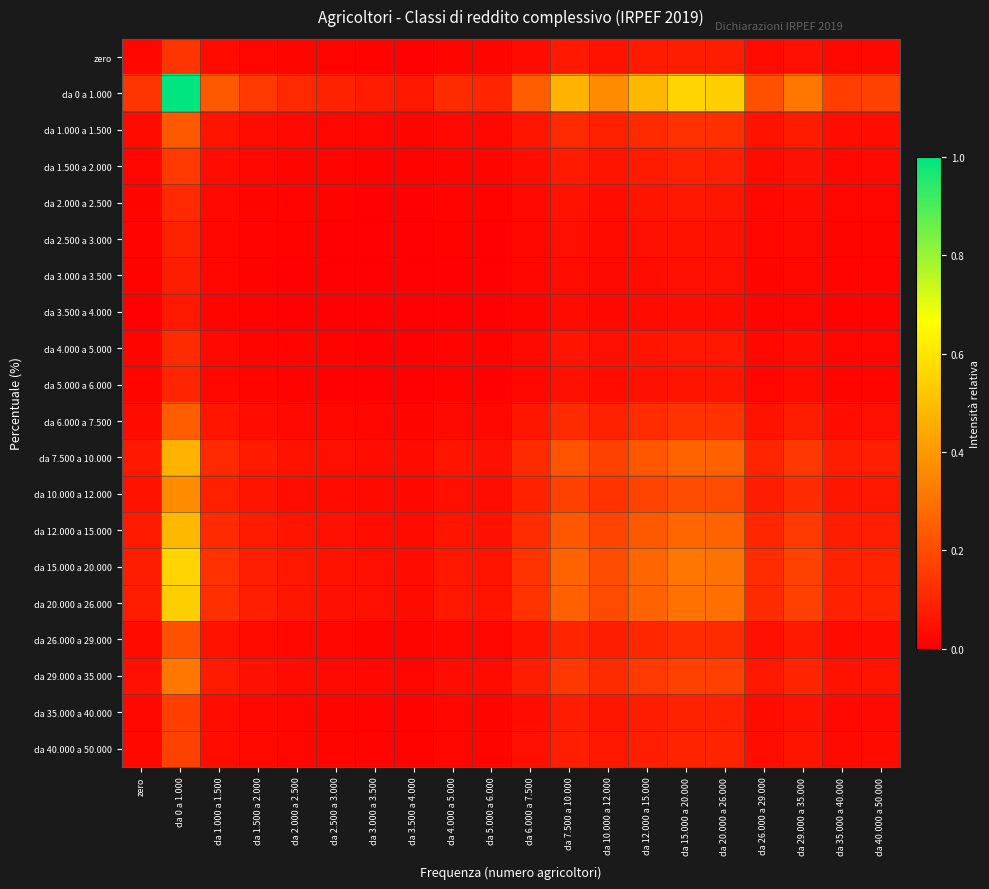

Reading left to right, what are all the values shown in this chart?

zero: zero=0.0	da 0 a 1.000=0.1	da 1.000 a 1.500=0.0	da 1.500 a 2.000=0.0	da 2.000 a 2.500=0.0	da 2.500 a 3.000=0.0	da 3.000 a 3.500=0.0	da 3.500 a 4.000=0.0	da 4.000 a 5.000=0.0	da 5.000 a 6.000=0.0	da 6.000 a 7.500=0.0	da 7.500 a 10.000=0.1	da 10.000 a 12.000=0.1	da 12.000 a 15.000=0.1	da 15.000 a 20.000=0.1	da 20.000 a 26.000=0.1	da 26.000 a 29.000=0.0	da 29.000 a 35.000=0.0	da 35.000 a 40.000=0.0	da 40.000 a 50.000=0.0
da 0 a 1.000: zero=0.1	da 0 a 1.000=1.0	da 1.000 a 1.500=0.2	da 1.500 a 2.000=0.2	da 2.000 a 2.500=0.1	da 2.500 a 3.000=0.1	da 3.000 a 3.500=0.1	da 3.500 a 4.000=0.1	da 4.000 a 5.000=0.1	da 5.000 a 6.000=0.1	da 6.000 a 7.500=0.2	da 7.500 a 10.000=0.5	da 10.000 a 12.000=0.4	da 12.000 a 15.000=0.5	da 15.000 a 20.000=0.6	da 20.000 a 26.000=0.5	da 26.000 a 29.000=0.2	da 29.000 a 35.000=0.3	da 35.000 a 40.000=0.2	da 40.000 a 50.000=0.2
da 1.000 a 1.500: zero=0.0	da 0 a 1.000=0.2	da 1.000 a 1.500=0.1	da 1.500 a 2.000=0.0	da 2.000 a 2.500=0.0	da 2.500 a 3.000=0.0	da 3.000 a 3.500=0.0	da 3.500 a 4.000=0.0	da 4.000 a 5.000=0.0	da 5.000 a 6.000=0.0	da 6.000 a 7.500=0.1	da 7.500 a 10.000=0.1	da 10.000 a 12.000=0.1	da 12.000 a 15.000=0.1	da 15.000 a 20.000=0.1	da 20.000 a 26.000=0.1	da 26.000 a 29.000=0.0	da 29.000 a 35.000=0.1	da 35.000 a 40.000=0.0	da 40.000 a 50.000=0.0
da 1.500 a 2.000: zero=0.0	da 0 a 1.000=0.2	da 1.000 a 1.500=0.0	da 1.500 a 2.000=0.0	da 2.000 a 2.500=0.0	da 2.500 a 3.000=0.0	da 3.000 a 3.500=0.0	da 3.500 a 4.000=0.0	da 4.000 a 5.000=0.0	da 5.000 a 6.000=0.0	da 6.000 a 7.500=0.0	da 7.500 a 10.000=0.1	da 10.000 a 12.000=0.1	da 12.000 a 15.000=0.1	da 15.000 a 20.000=0.1	da 20.000 a 26.000=0.1	da 26.000 a 29.000=0.0	da 29.000 a 35.000=0.0	da 35.000 a 40.000=0.0	da 40.000 a 50.000=0.0
da 2.000 a 2.500: zero=0.0	da 0 a 1.000=0.1	da 1.000 a 1.500=0.0	da 1.500 a 2.000=0.0	da 2.000 a 2.500=0.0	da 2.500 a 3.000=0.0	da 3.000 a 3.500=0.0	da 3.500 a 4.000=0.0	da 4.000 a 5.000=0.0	da 5.000 a 6.000=0.0	da 6.000 a 7.500=0.0	da 7.500 a 10.000=0.1	da 10.000 a 12.000=0.0	da 12.000 a 15.000=0.1	da 15.000 a 20.000=0.1	da 20.000 a 26.000=0.1	da 26.000 a 29.000=0.0	da 29.000 a 35.000=0.0	da 35.000 a 40.000=0.0	da 40.000 a 50.000=0.0
da 2.500 a 3.000: zero=0.0	da 0 a 1.000=0.1	da 1.000 a 1.500=0.0	da 1.500 a 2.000=0.0	da 2.000 a 2.500=0.0	da 2.500 a 3.000=0.0	da 3.000 a 3.500=0.0	da 3.500 a 4.000=0.0	da 4.000 a 5.000=0.0	da 5.000 a 6.000=0.0	da 6.000 a 7.500=0.0	da 7.500 a 10.000=0.0	da 10.000 a 12.000=0.0	da 12.000 a 15.000=0.0	da 15.000 a 20.000=0.1	da 20.000 a 26.000=0.0	da 26.000 a 29.000=0.0	da 29.000 a 35.000=0.0	da 35.000 a 40.000=0.0	da 40.000 a 50.000=0.0
da 3.000 a 3.500: zero=0.0	da 0 a 1.000=0.1	da 1.000 a 1.500=0.0	da 1.500 a 2.000=0.0	da 2.000 a 2.500=0.0	da 2.500 a 3.000=0.0	da 3.000 a 3.500=0.0	da 3.500 a 4.000=0.0	da 4.000 a 5.000=0.0	da 5.000 a 6.000=0.0	da 6.000 a 7.500=0.0	da 7.500 a 10.000=0.0	da 10.000 a 12.000=0.0	da 12.000 a 15.000=0.0	da 15.000 a 20.000=0.0	da 20.000 a 26.000=0.0	da 26.000 a 29.000=0.0	da 29.000 a 35.000=0.0	da 35.000 a 40.000=0.0	da 40.000 a 50.000=0.0
da 3.500 a 4.000: zero=0.0	da 0 a 1.000=0.1	da 1.000 a 1.500=0.0	da 1.500 a 2.000=0.0	da 2.000 a 2.500=0.0	da 2.500 a 3.000=0.0	da 3.000 a 3.500=0.0	da 3.500 a 4.000=0.0	da 4.000 a 5.000=0.0	da 5.000 a 6.000=0.0	da 6.000 a 7.500=0.0	da 7.500 a 10.000=0.0	da 10.000 a 12.000=0.0	da 12.000 a 15.000=0.0	da 15.000 a 20.000=0.0	da 20.000 a 26.000=0.0	da 26.000 a 29.000=0.0	da 29.000 a 35.000=0.0	da 35.000 a 40.000=0.0	da 40.000 a 50.000=0.0
da 4.000 a 5.000: zero=0.0	da 0 a 1.000=0.1	da 1.000 a 1.500=0.0	da 1.500 a 2.000=0.0	da 2.000 a 2.500=0.0	da 2.500 a 3.000=0.0	da 3.000 a 3.500=0.0	da 3.500 a 4.000=0.0	da 4.000 a 5.000=0.0	da 5.000 a 6.000=0.0	da 6.000 a 7.500=0.0	da 7.500 a 10.000=0.1	da 10.000 a 12.000=0.0	da 12.000 a 15.000=0.1	da 15.000 a 20.000=0.1	da 20.000 a 26.000=0.1	da 26.000 a 29.000=0.0	da 29.000 a 35.000=0.0	da 35.000 a 40.000=0.0	da 40.000 a 50.000=0.0
da 5.000 a 6.000: zero=0.0	da 0 a 1.000=0.1	da 1.000 a 1.500=0.0	da 1.500 a 2.000=0.0	da 2.000 a 2.500=0.0	da 2.500 a 3.000=0.0	da 3.000 a 3.500=0.0	da 3.500 a 4.000=0.0	da 4.000 a 5.000=0.0	da 5.000 a 6.000=0.0	da 6.000 a 7.500=0.0	da 7.500 a 10.000=0.0	da 10.000 a 12.000=0.0	da 12.000 a 15.000=0.0	da 15.000 a 20.000=0.1	da 20.000 a 26.000=0.1	da 26.000 a 29.000=0.0	da 29.000 a 35.000=0.0	da 35.000 a 40.000=0.0	da 40.000 a 50.000=0.0
da 6.000 a 7.500: zero=0.0	da 0 a 1.000=0.2	da 1.000 a 1.500=0.1	da 1.500 a 2.000=0.0	da 2.000 a 2.500=0.0	da 2.500 a 3.000=0.0	da 3.000 a 3.500=0.0	da 3.500 a 4.000=0.0	da 4.000 a 5.000=0.0	da 5.000 a 6.000=0.0	da 6.000 a 7.500=0.1	da 7.500 a 10.000=0.1	da 10.000 a 12.000=0.1	da 12.000 a 15.000=0.1	da 15.000 a 20.000=0.1	da 20.000 a 26.000=0.1	da 26.000 a 29.000=0.1	da 29.000 a 35.000=0.1	da 35.000 a 40.000=0.0	da 40.000 a 50.000=0.0
da 7.500 a 10.000: zero=0.1	da 0 a 1.000=0.5	da 1.000 a 1.500=0.1	da 1.500 a 2.000=0.1	da 2.000 a 2.500=0.1	da 2.500 a 3.000=0.0	da 3.000 a 3.500=0.0	da 3.500 a 4.000=0.0	da 4.000 a 5.000=0.1	da 5.000 a 6.000=0.0	da 6.000 a 7.500=0.1	da 7.500 a 10.000=0.2	da 10.000 a 12.000=0.2	da 12.000 a 15.000=0.2	da 15.000 a 20.000=0.3	da 20.000 a 26.000=0.3	da 26.000 a 29.000=0.1	da 29.000 a 35.000=0.1	da 35.000 a 40.000=0.1	da 40.000 a 50.000=0.1
da 10.000 a 12.000: zero=0.1	da 0 a 1.000=0.4	da 1.000 a 1.500=0.1	da 1.500 a 2.000=0.1	da 2.000 a 2.500=0.0	da 2.500 a 3.000=0.0	da 3.000 a 3.500=0.0	da 3.500 a 4.000=0.0	da 4.000 a 5.000=0.0	da 5.000 a 6.000=0.0	da 6.000 a 7.500=0.1	da 7.500 a 10.000=0.2	da 10.000 a 12.000=0.1	da 12.000 a 15.000=0.2	da 15.000 a 20.000=0.2	da 20.000 a 26.000=0.2	da 26.000 a 29.000=0.1	da 29.000 a 35.000=0.1	da 35.000 a 40.000=0.1	da 40.000 a 50.000=0.1
da 12.000 a 15.000: zero=0.1	da 0 a 1.000=0.5	da 1.000 a 1.500=0.1	da 1.500 a 2.000=0.1	da 2.000 a 2.500=0.1	da 2.500 a 3.000=0.0	da 3.000 a 3.500=0.0	da 3.500 a 4.000=0.0	da 4.000 a 5.000=0.1	da 5.000 a 6.000=0.0	da 6.000 a 7.500=0.1	da 7.500 a 10.000=0.2	da 10.000 a 12.000=0.2	da 12.000 a 15.000=0.2	da 15.000 a 20.000=0.3	da 20.000 a 26.000=0.3	da 26.000 a 29.000=0.1	da 29.000 a 35.000=0.2	da 35.000 a 40.000=0.1	da 40.000 a 50.000=0.1
da 15.000 a 20.000: zero=0.1	da 0 a 1.000=0.6	da 1.000 a 1.500=0.1	da 1.500 a 2.000=0.1	da 2.000 a 2.500=0.1	da 2.500 a 3.000=0.1	da 3.000 a 3.500=0.0	da 3.500 a 4.000=0.0	da 4.000 a 5.000=0.1	da 5.000 a 6.000=0.1	da 6.000 a 7.500=0.1	da 7.500 a 10.000=0.3	da 10.000 a 12.000=0.2	da 12.000 a 15.000=0.3	da 15.000 a 20.000=0.3	da 20.000 a 26.000=0.3	da 26.000 a 29.000=0.1	da 29.000 a 35.000=0.2	da 35.000 a 40.000=0.1	da 40.000 a 50.000=0.1
da 20.000 a 26.000: zero=0.1	da 0 a 1.000=0.5	da 1.000 a 1.500=0.1	da 1.500 a 2.000=0.1	da 2.000 a 2.500=0.1	da 2.500 a 3.000=0.0	da 3.000 a 3.500=0.0	da 3.500 a 4.000=0.0	da 4.000 a 5.000=0.1	da 5.000 a 6.000=0.1	da 6.000 a 7.500=0.1	da 7.500 a 10.000=0.3	da 10.000 a 12.000=0.2	da 12.000 a 15.000=0.3	da 15.000 a 20.000=0.3	da 20.000 a 26.000=0.3	da 26.000 a 29.000=0.1	da 29.000 a 35.000=0.2	da 35.000 a 40.000=0.1	da 40.000 a 50.000=0.1
da 26.000 a 29.000: zero=0.0	da 0 a 1.000=0.2	da 1.000 a 1.500=0.0	da 1.500 a 2.000=0.0	da 2.000 a 2.500=0.0	da 2.500 a 3.000=0.0	da 3.000 a 3.500=0.0	da 3.500 a 4.000=0.0	da 4.000 a 5.000=0.0	da 5.000 a 6.000=0.0	da 6.000 a 7.500=0.1	da 7.500 a 10.000=0.1	da 10.000 a 12.000=0.1	da 12.000 a 15.000=0.1	da 15.000 a 20.000=0.1	da 20.000 a 26.000=0.1	da 26.000 a 29.000=0.0	da 29.000 a 35.000=0.1	da 35.000 a 40.000=0.0	da 40.000 a 50.000=0.0
da 29.000 a 35.000: zero=0.0	da 0 a 1.000=0.3	da 1.000 a 1.500=0.1	da 1.500 a 2.000=0.0	da 2.000 a 2.500=0.0	da 2.500 a 3.000=0.0	da 3.000 a 3.500=0.0	da 3.500 a 4.000=0.0	da 4.000 a 5.000=0.0	da 5.000 a 6.000=0.0	da 6.000 a 7.500=0.1	da 7.500 a 10.000=0.1	da 10.000 a 12.000=0.1	da 12.000 a 15.000=0.2	da 15.000 a 20.000=0.2	da 20.000 a 26.000=0.2	da 26.000 a 29.000=0.1	da 29.000 a 35.000=0.1	da 35.000 a 40.000=0.1	da 40.000 a 50.000=0.1
da 35.000 a 40.000: zero=0.0	da 0 a 1.000=0.2	da 1.000 a 1.500=0.0	da 1.500 a 2.000=0.0	da 2.000 a 2.500=0.0	da 2.500 a 3.000=0.0	da 3.000 a 3.500=0.0	da 3.500 a 4.000=0.0	da 4.000 a 5.000=0.0	da 5.000 a 6.000=0.0	da 6.000 a 7.500=0.0	da 7.500 a 10.000=0.1	da 10.000 a 12.000=0.1	da 12.000 a 15.000=0.1	da 15.000 a 20.000=0.1	da 20.000 a 26.000=0.1	da 26.000 a 29.000=0.0	da 29.000 a 35.000=0.1	da 35.000 a 40.000=0.0	da 40.000 a 50.000=0.0
da 40.000 a 50.000: zero=0.0	da 0 a 1.000=0.2	da 1.000 a 1.500=0.0	da 1.500 a 2.000=0.0	da 2.000 a 2.500=0.0	da 2.500 a 3.000=0.0	da 3.000 a 3.500=0.0	da 3.500 a 4.000=0.0	da 4.000 a 5.000=0.0	da 5.000 a 6.000=0.0	da 6.000 a 7.500=0.0	da 7.500 a 10.000=0.1	da 10.000 a 12.000=0.1	da 12.000 a 15.000=0.1	da 15.000 a 20.000=0.1	da 20.000 a 26.000=0.1	da 26.000 a 29.000=0.0	da 29.000 a 35.000=0.1	da 35.000 a 40.000=0.0	da 40.000 a 50.000=0.0